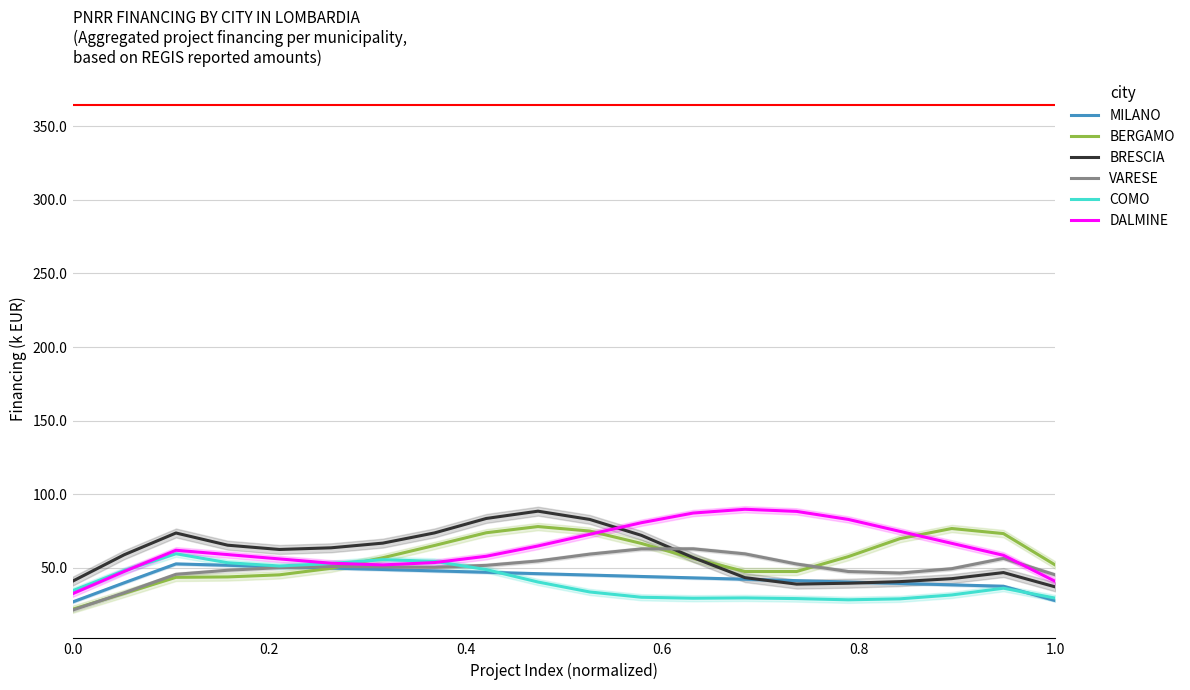

What is the lowest value of the MILANO series?

26.8